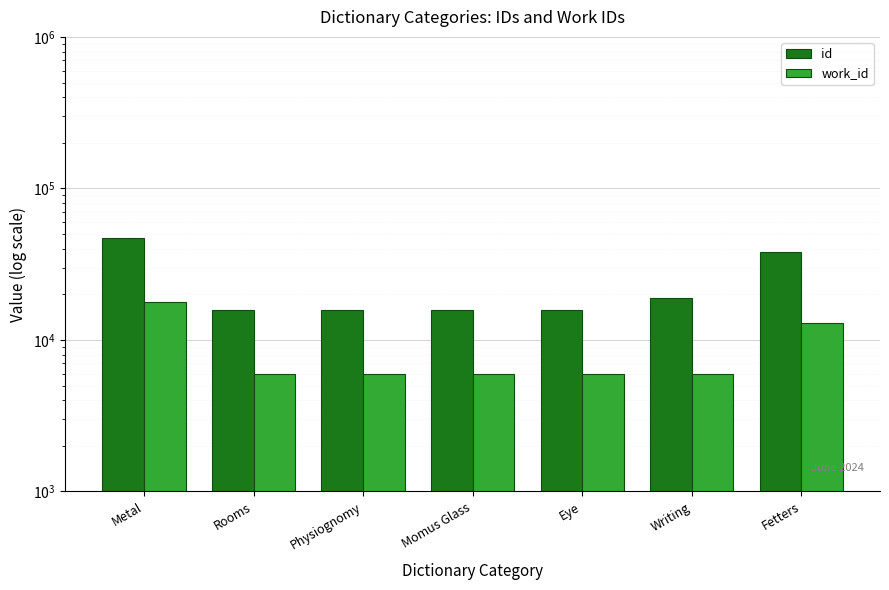

At which label does work_id first exceed 5936?

Metal